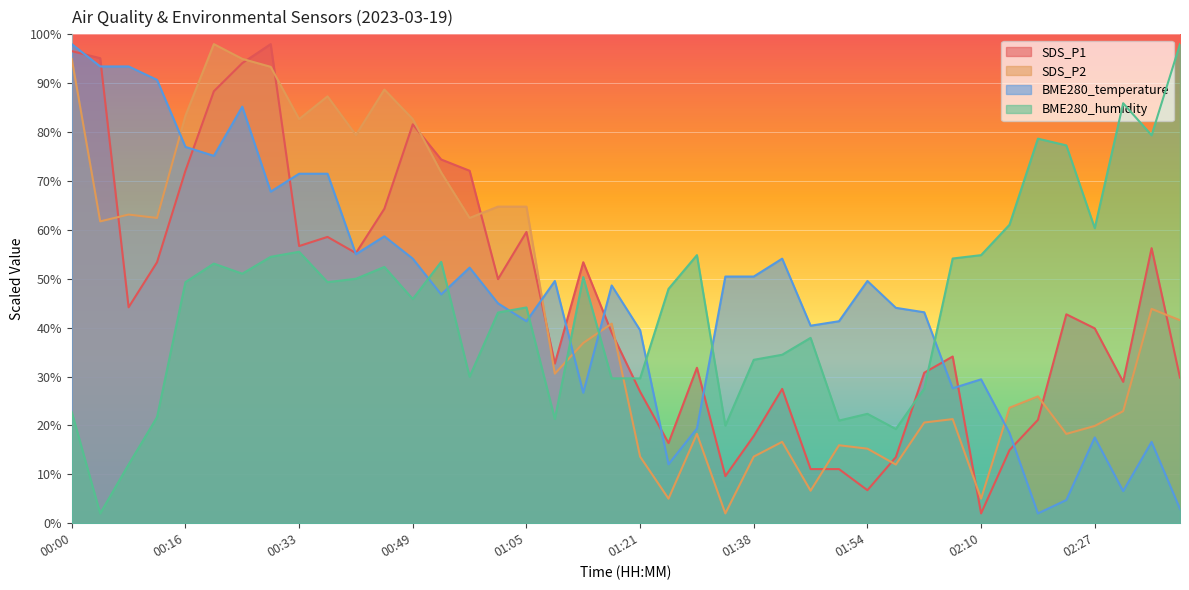

What position from the right is 01:33?

17